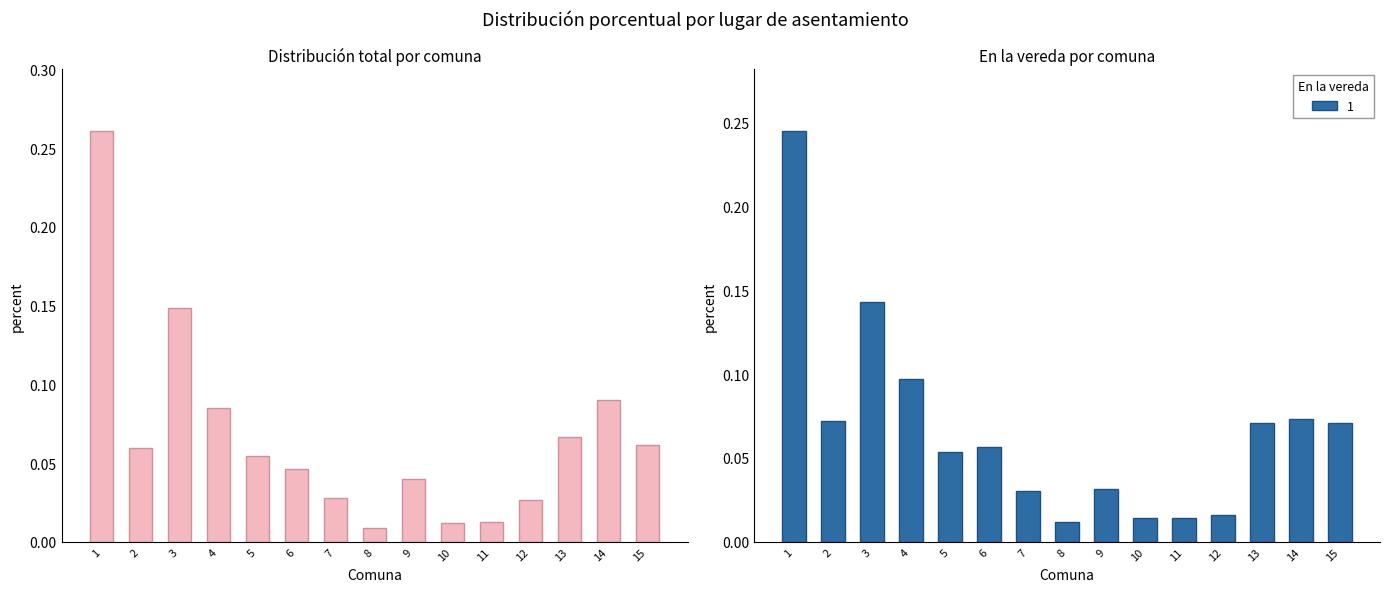

Reading right to left, extract all data points from this chart.

15=0.1	14=0.1	13=0.1	12=0.0	11=0.0	10=0.0	9=0.0	8=0.0	7=0.0	6=0.0	5=0.1	4=0.1	3=0.1	2=0.1	1=0.3